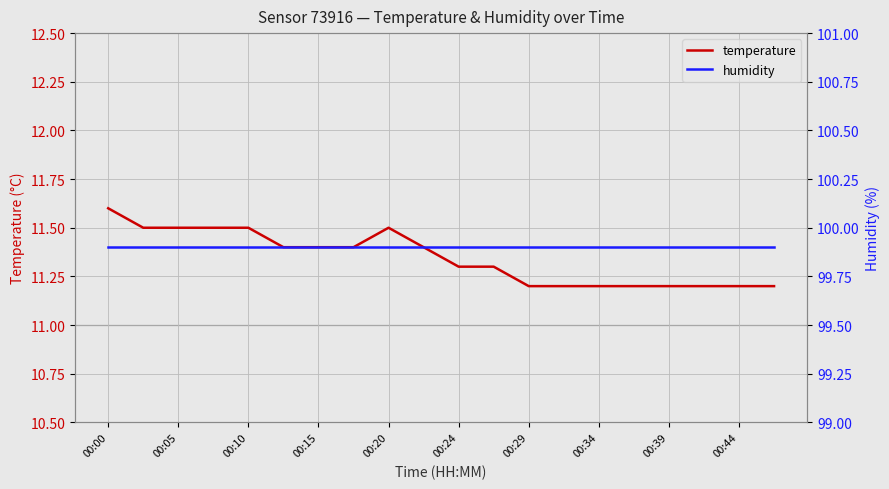

Is it true that temperature equals 17.2 at 00:15?

False